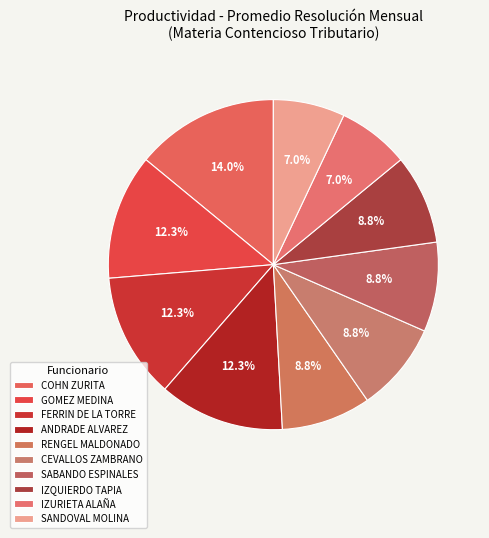

How many segments does this pie chart have?

10